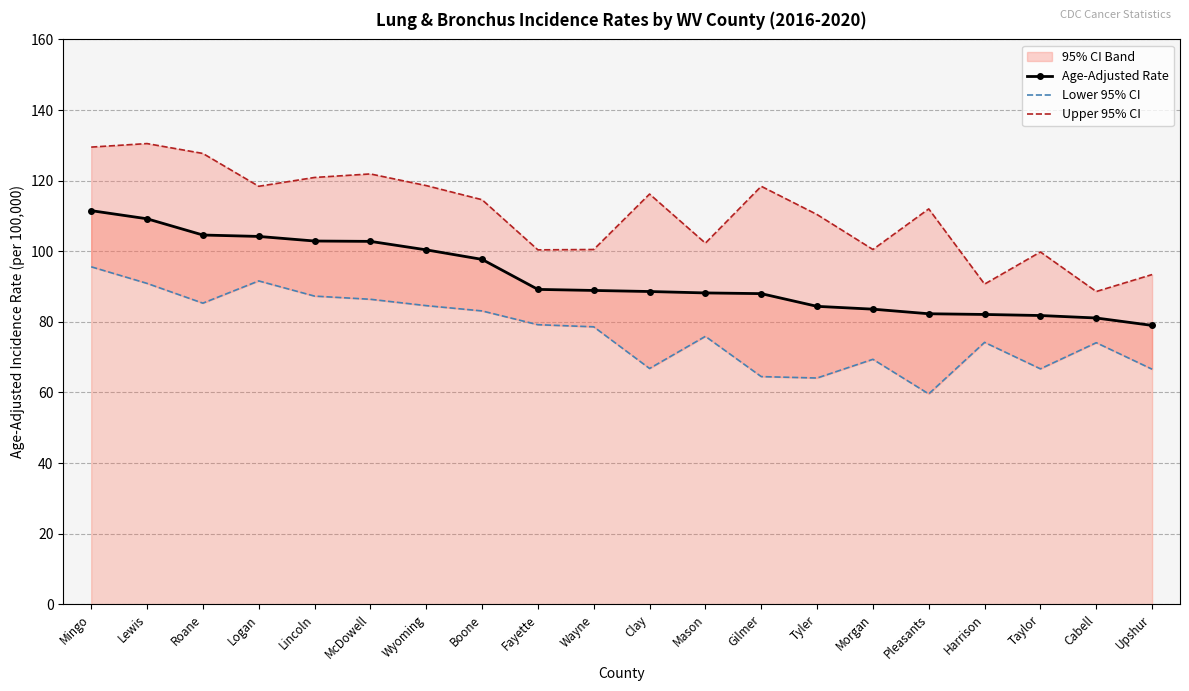

What is the total value across all series at Mingo?

336.6